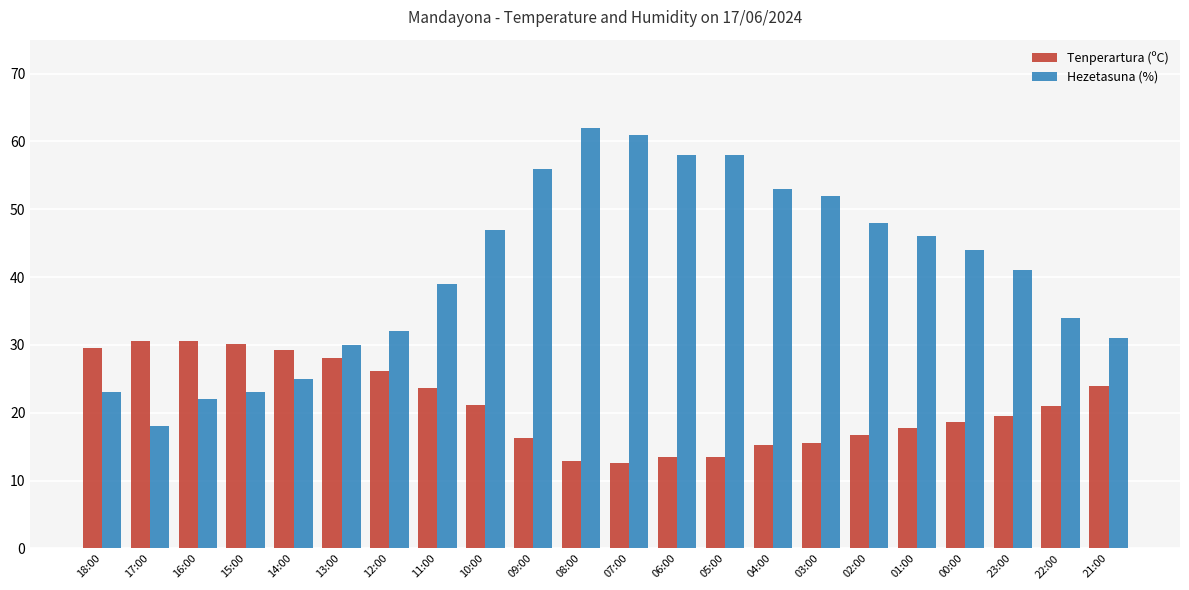

What is the greatest value displayed?

62.0